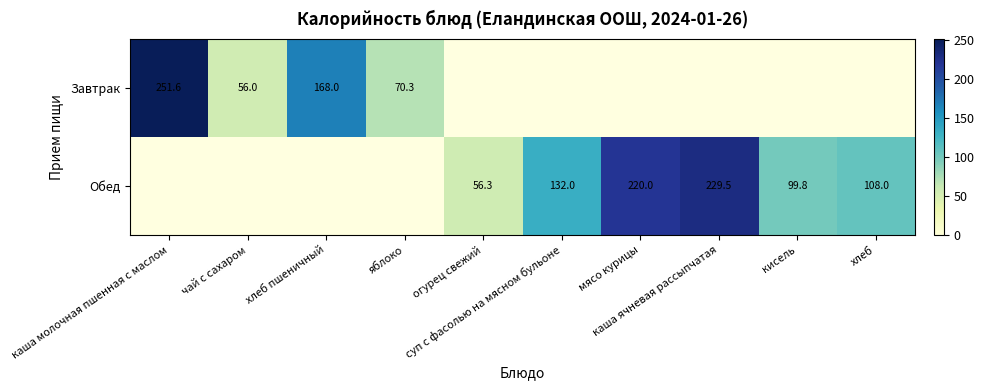

Count the number of categories in the chart.

10